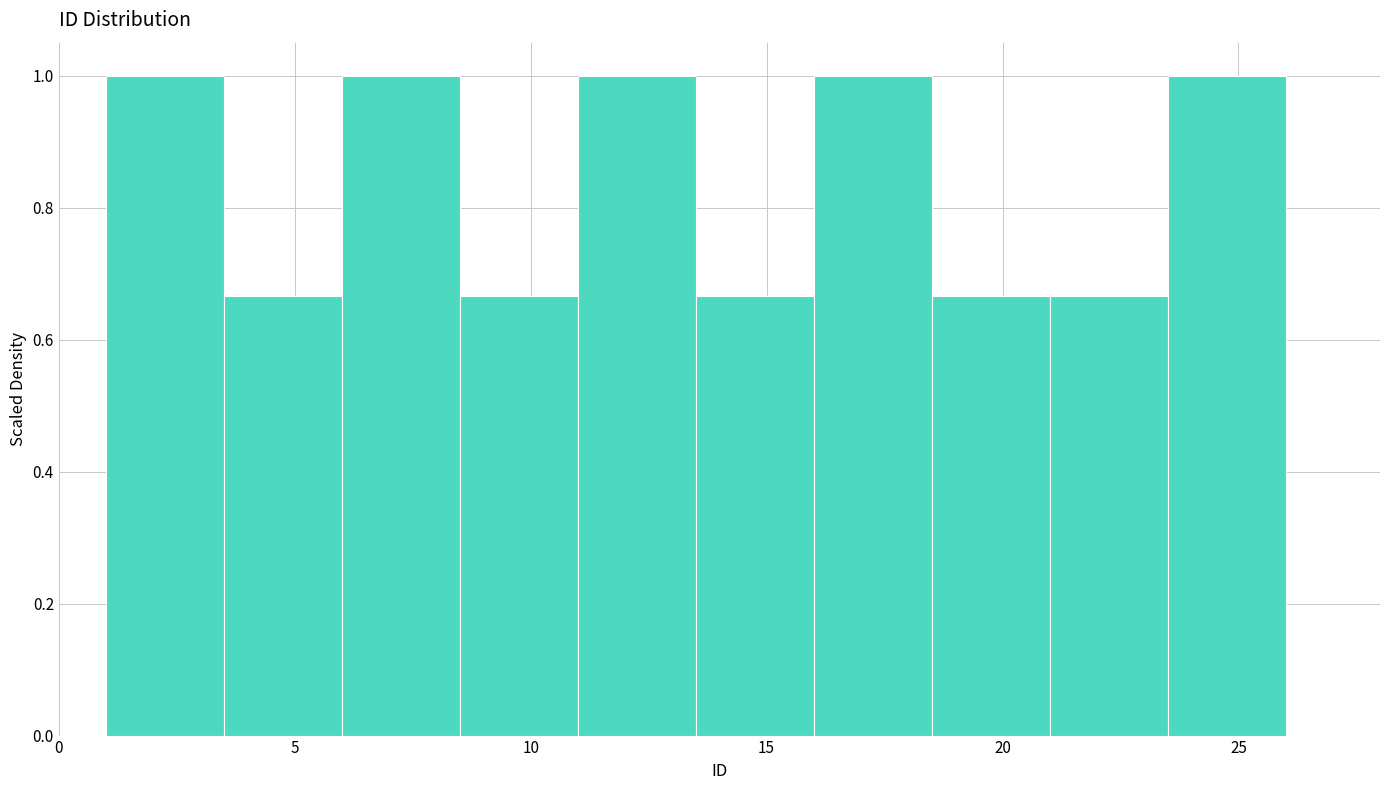

What is the height of the bar covering 8.5 to 11.0 on the x-axis? The values are not printed on the chart, so give them approximately, as read against the axis.

0.66